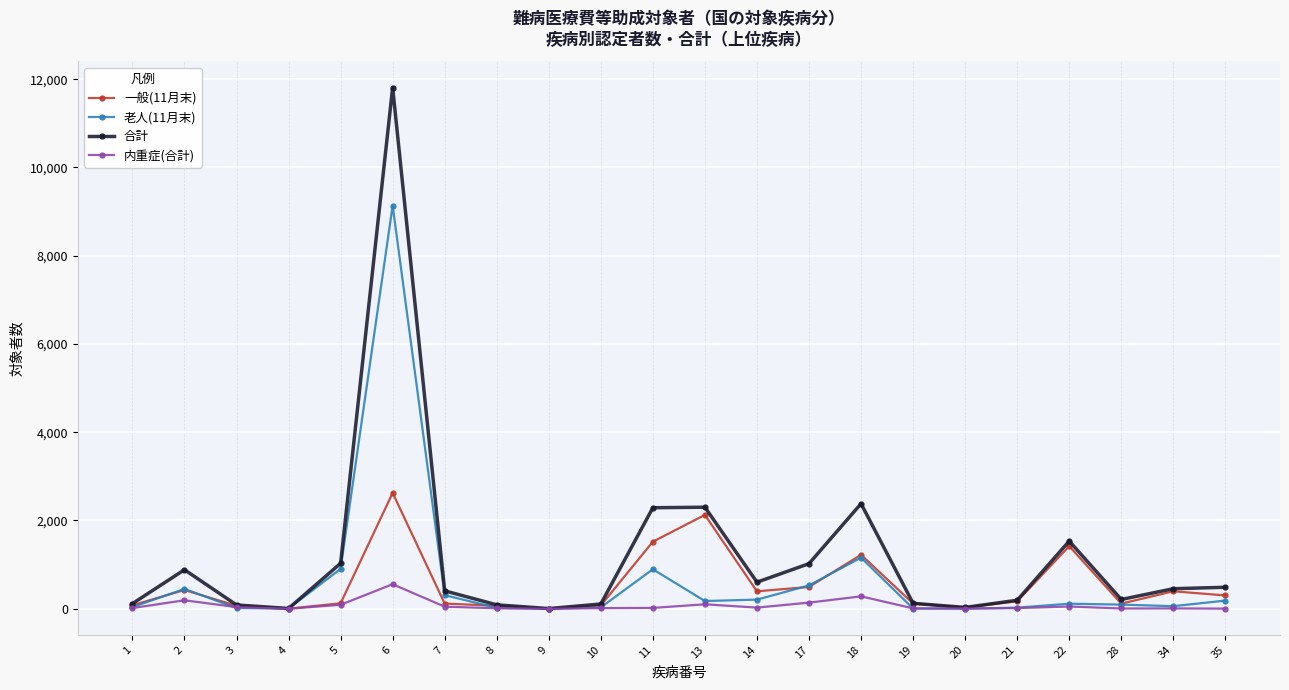

How many data points in 内重症(合計) are less than 19?

11